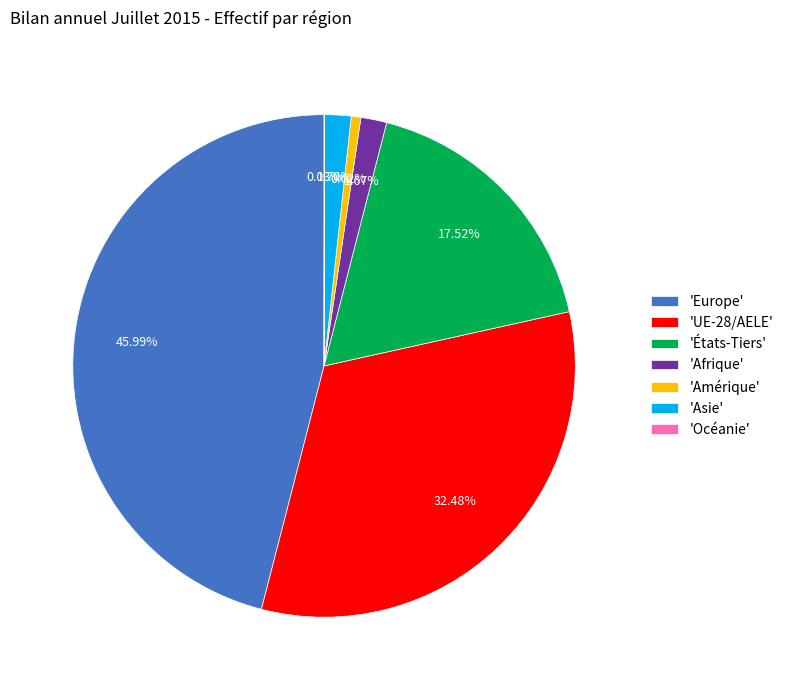

Combined, do 'Afrique' and 'Amérique' account for over 50%?

No